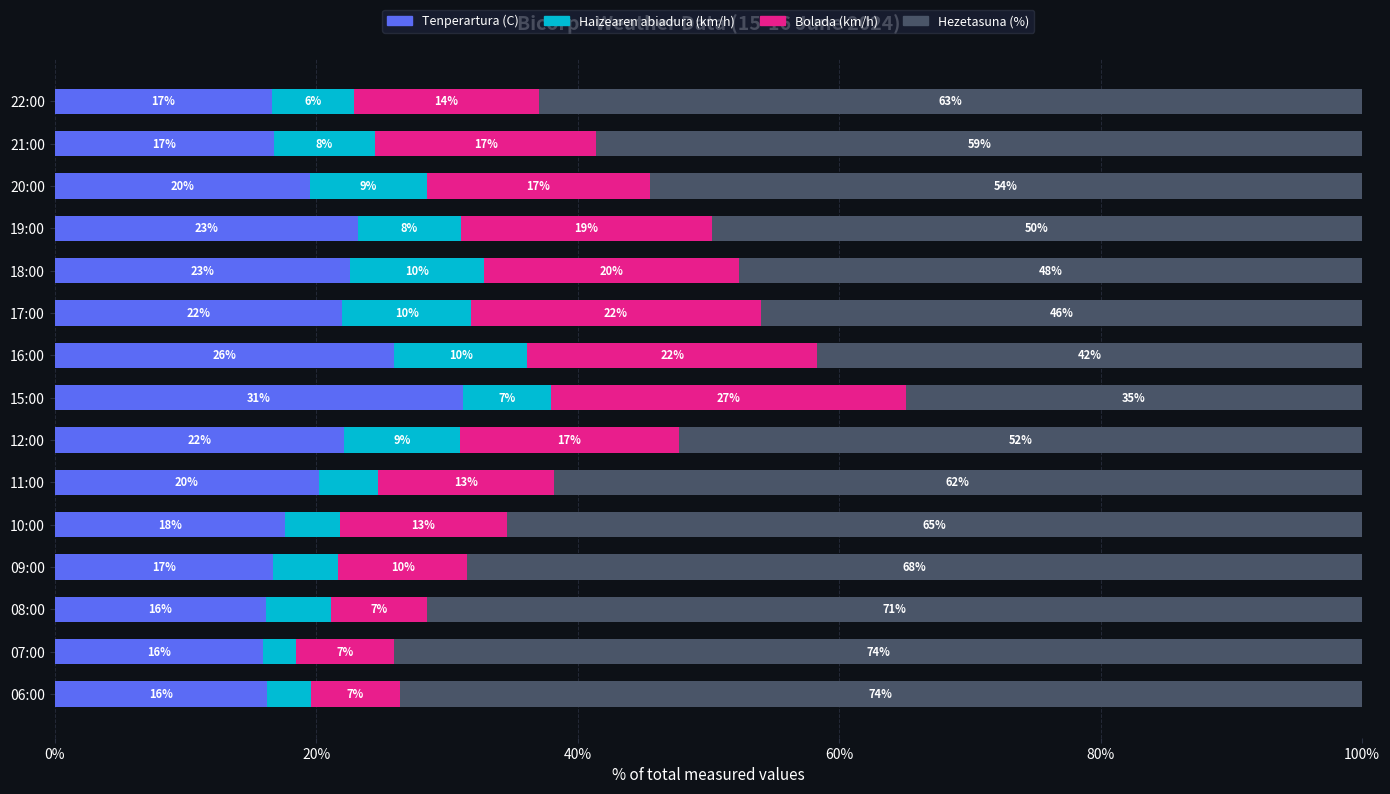

Where is Tenperartura (C) nearest to the value 23?

19:00